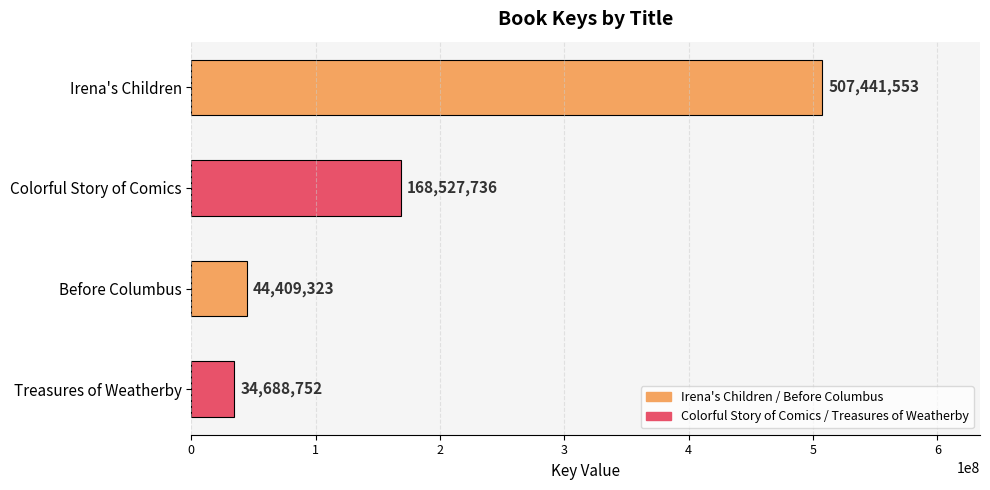

Which category has the lowest value across all series?

Treasures of Weatherby